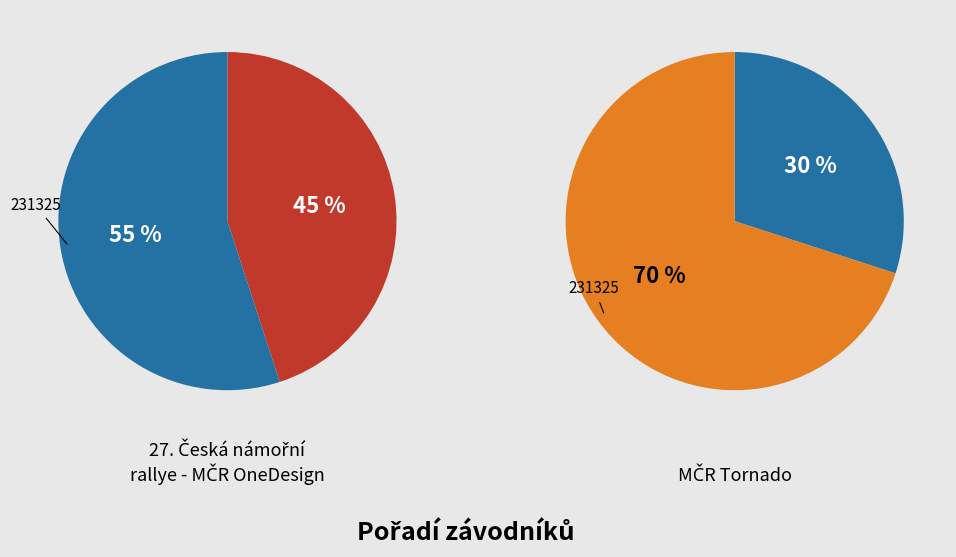

What is the largest slice in the pie chart?

231325